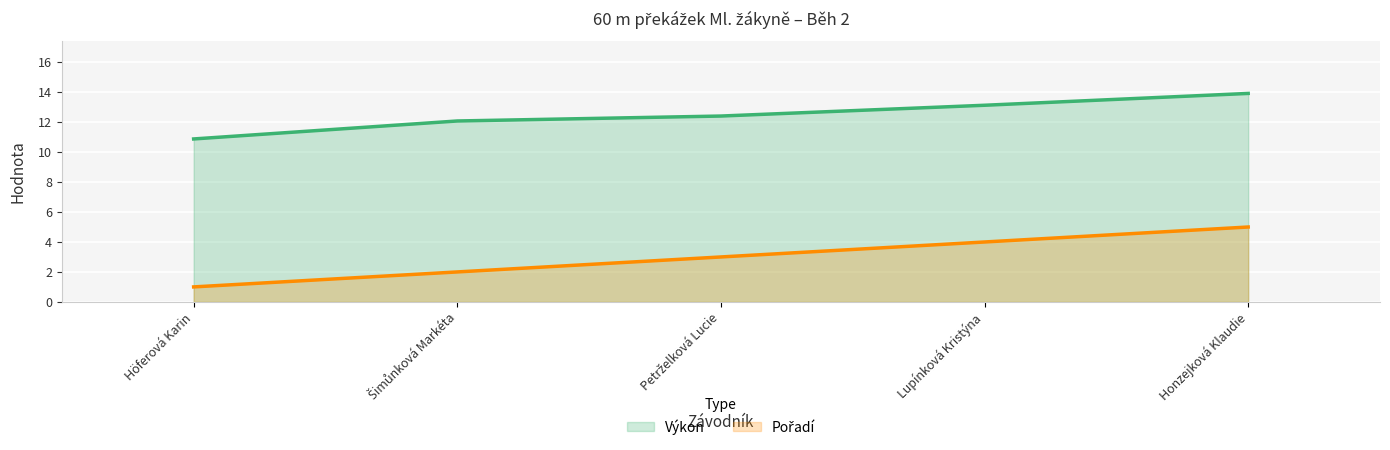

How many lines are shown in the chart?

2